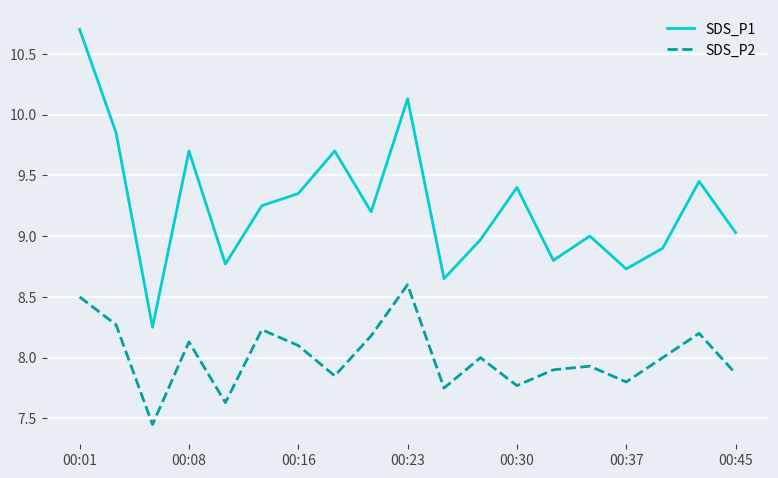

Rank the series by their maximum value, from highest to lowest.

SDS_P1, SDS_P2